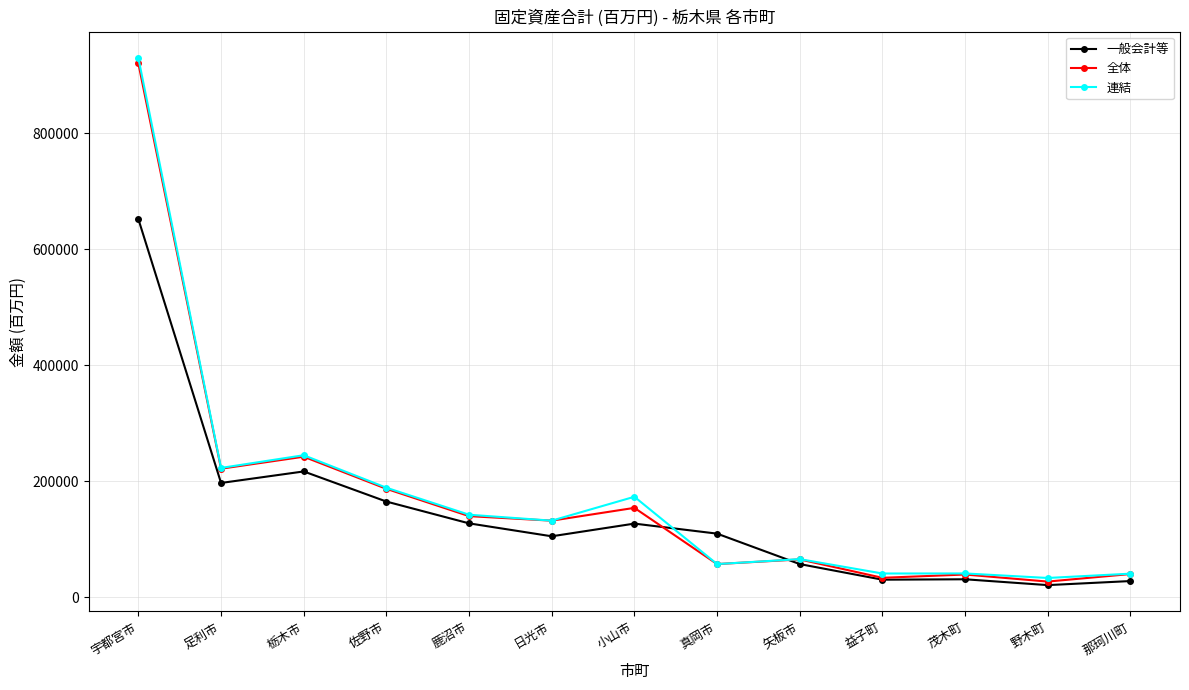

Is the value of 全体 at 日光市 greater than the value of 一般会計等 at 日光市?

Yes